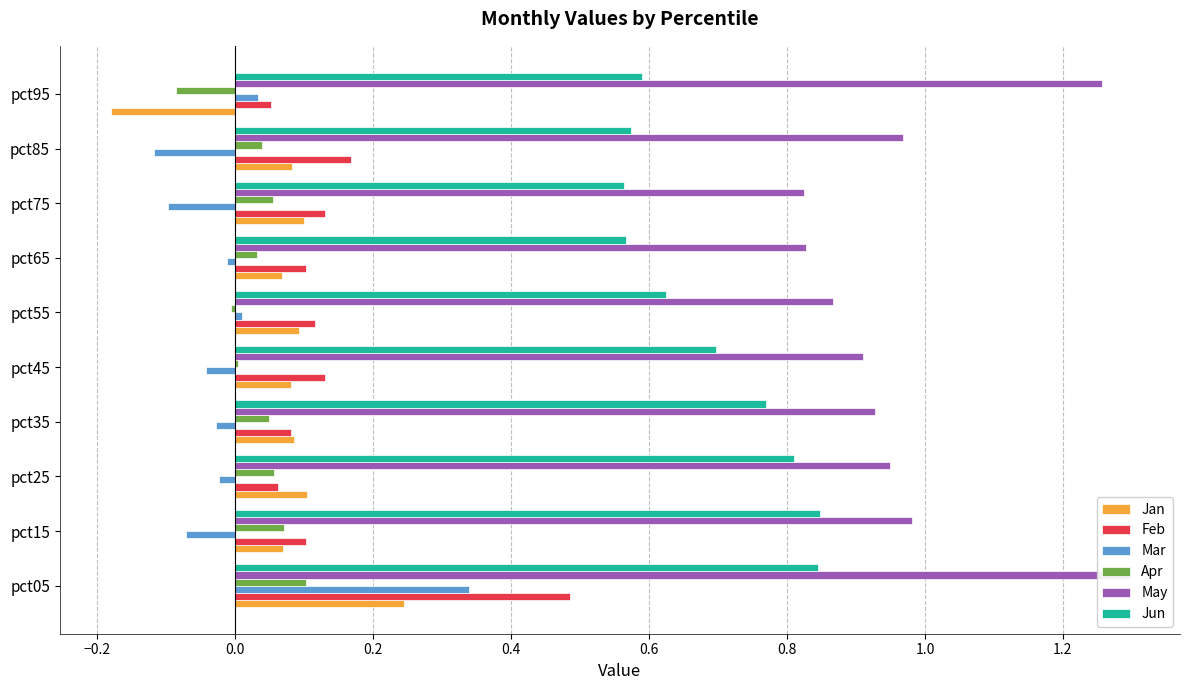

What is the sum of all Feb values?

1.4